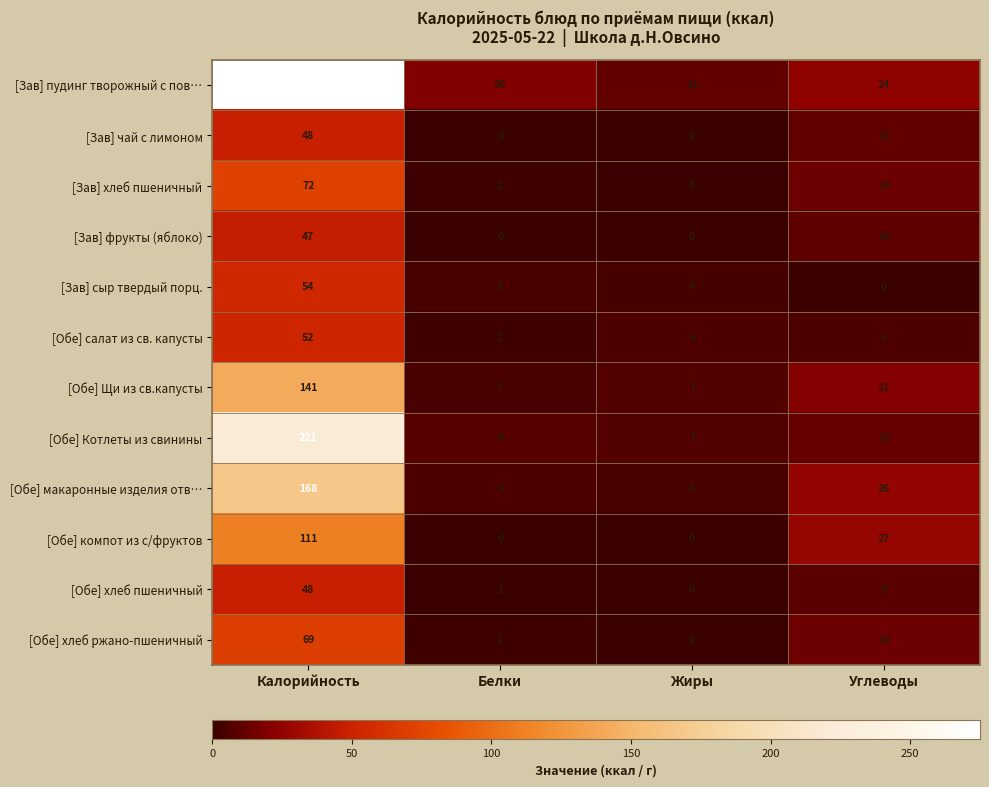

What value does the [Зав] фрукты (яблоко) series have at Углеводы?

10